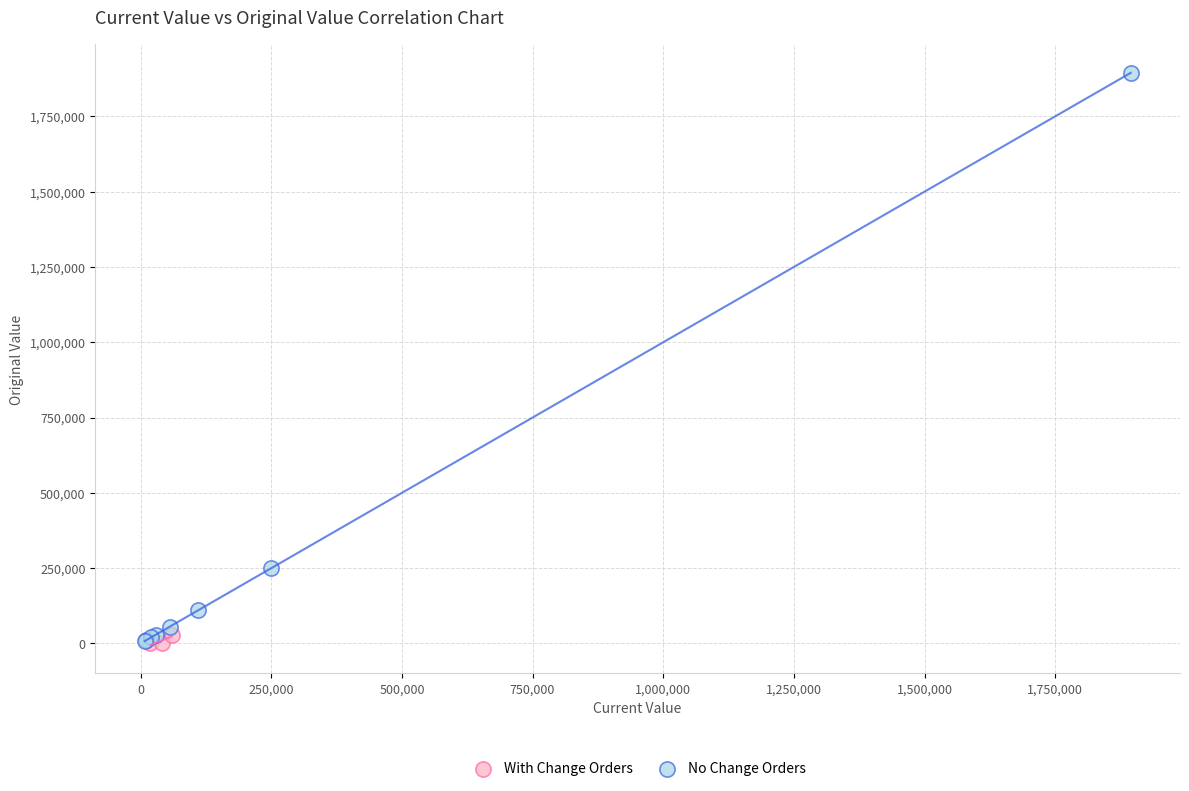

Which series has the largest Y range (max minus min)?

No Change Orders